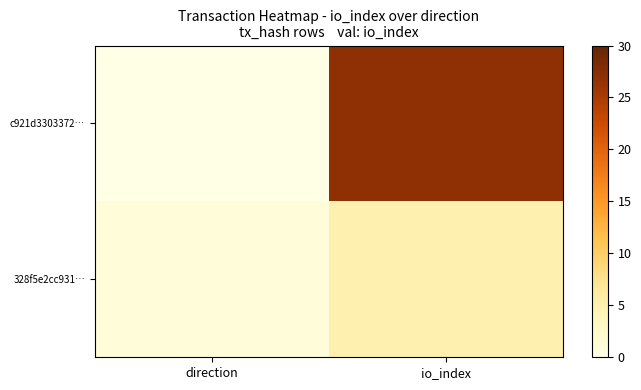

Rank the series by their maximum value, from highest to lowest.

c921d3303372…, 328f5e2cc931…